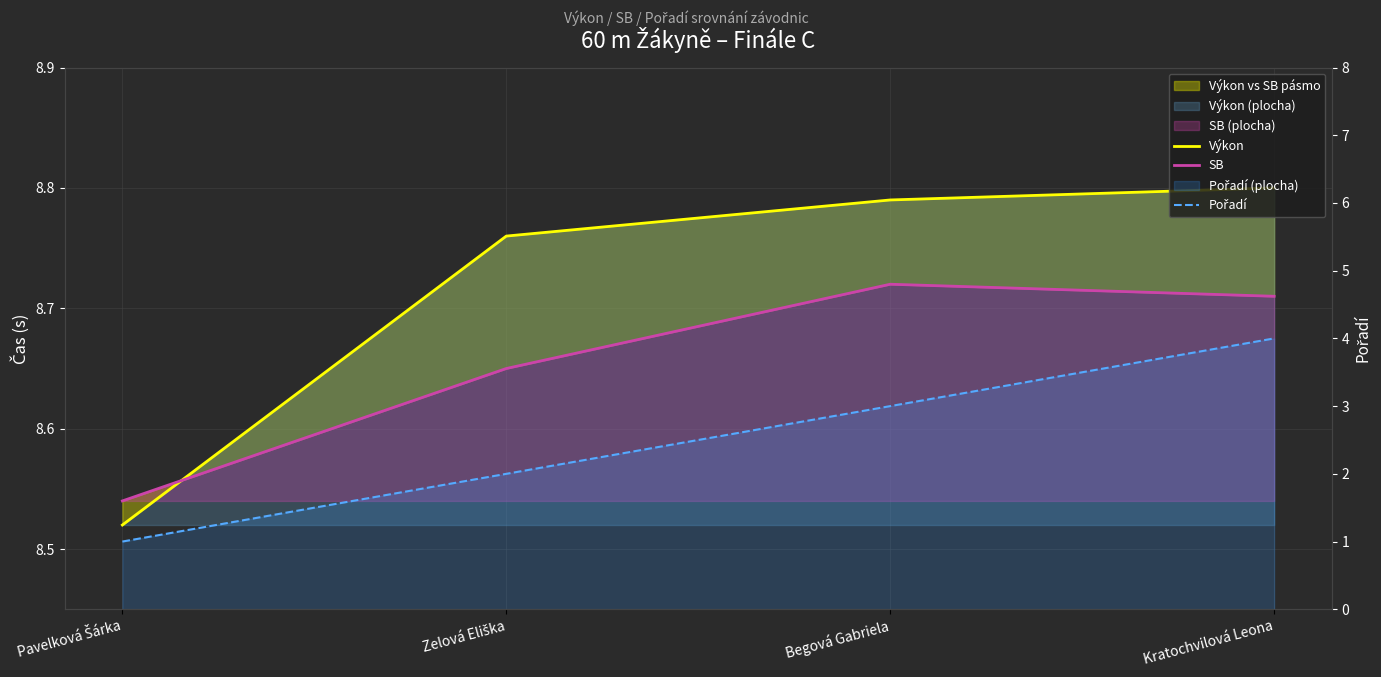

Rank the series by their maximum value, from highest to lowest.

Výkon, SB, Pořadí